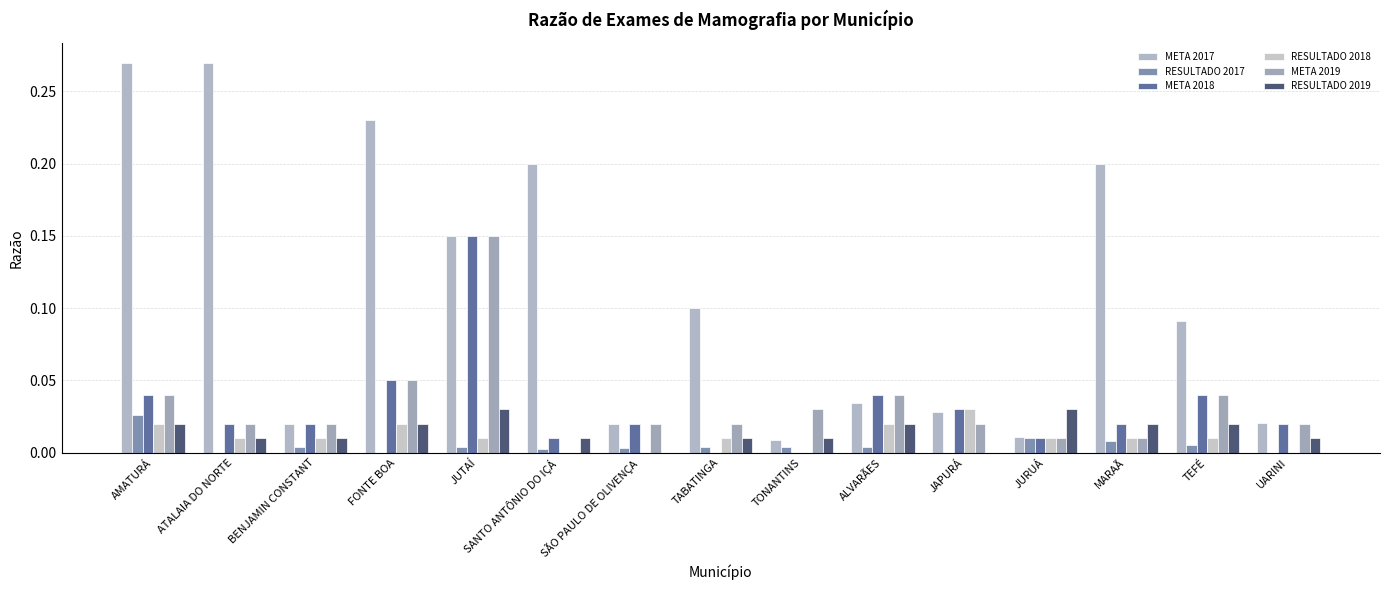

True or false: RESULTADO 2019 has a value of 0.0 at SÃO PAULO DE OLIVENÇA.

True